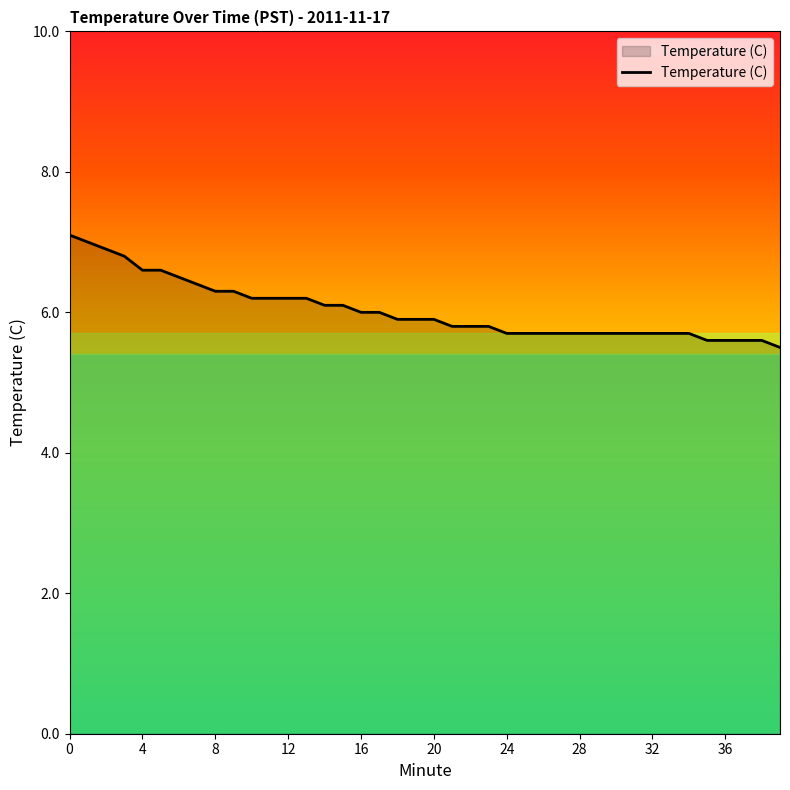

How many lines are shown in the chart?

1